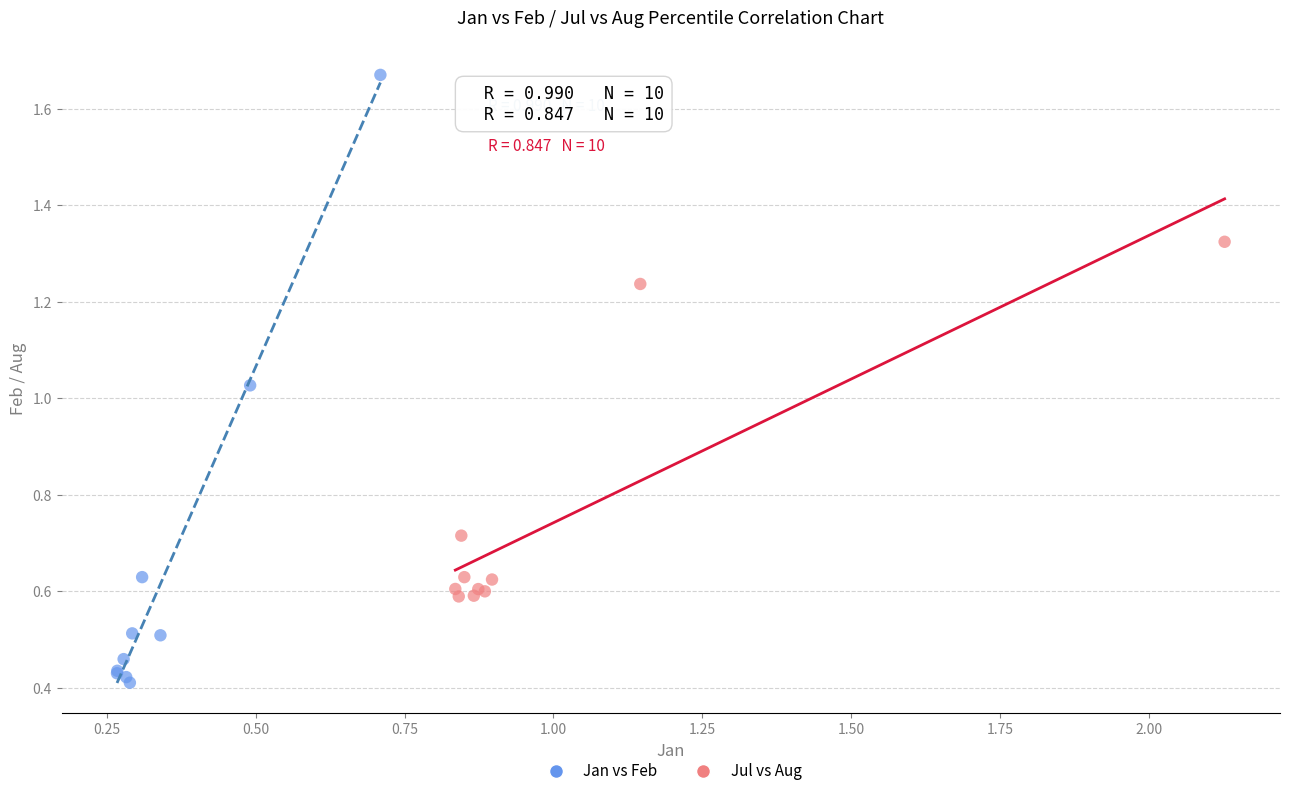

Which series contains the lowest Y value?

Jan vs Feb